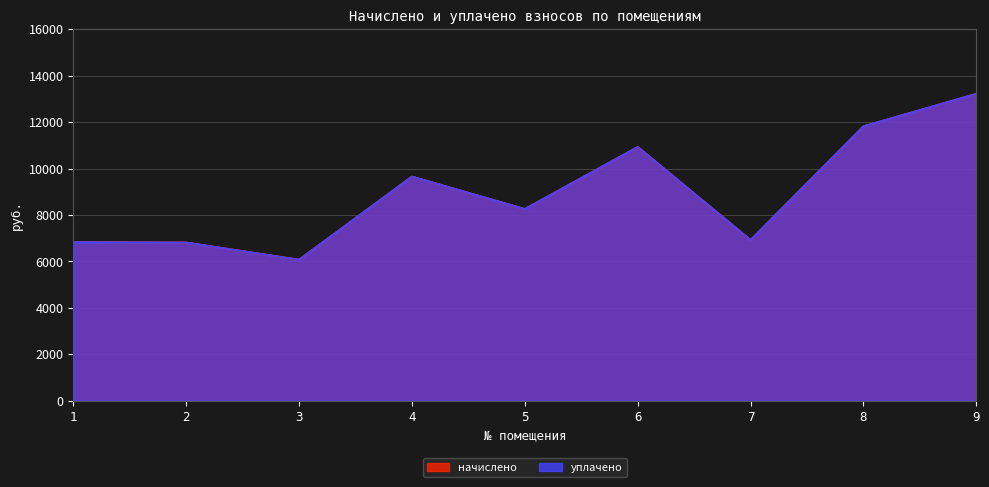

Reading right to left, what are all the values shown in this chart?

начислено: 13225.0	11827.2	6927.4	10936.3	8263.7	9661.4	6082.6	6819.8	6835.2
уплачено: 13225.0	11827.2	6927.4	10936.3	8263.7	9661.4	6082.6	6819.8	6835.2